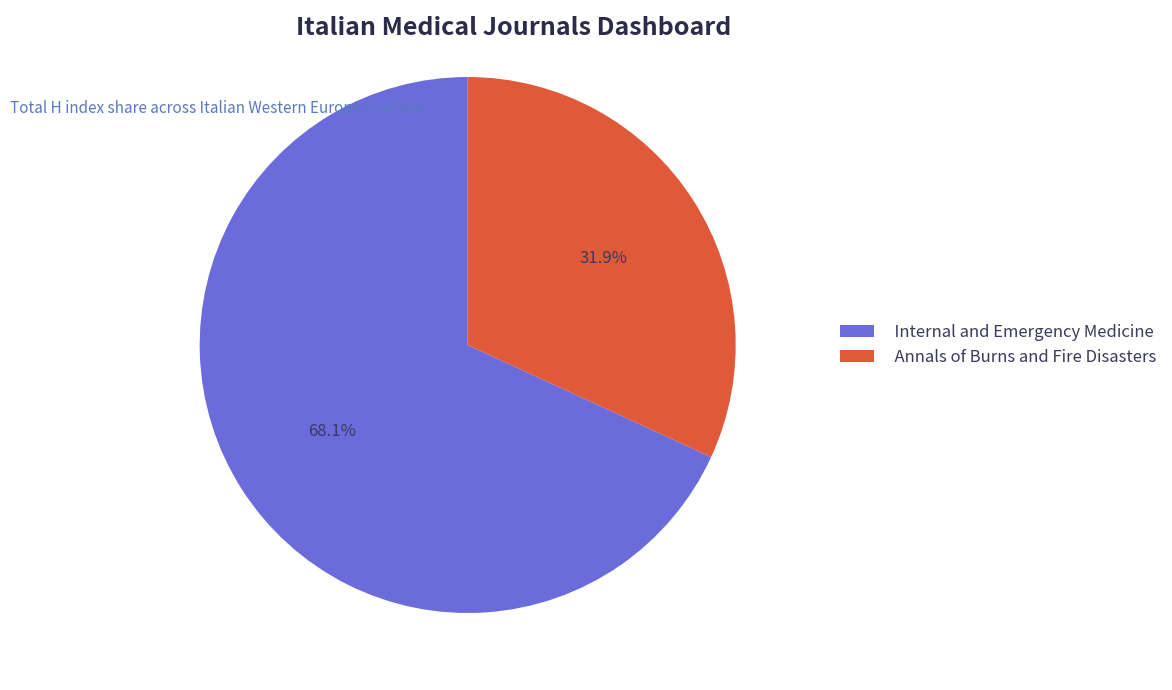

To the nearest percent, what is the average slice percentage?

50%